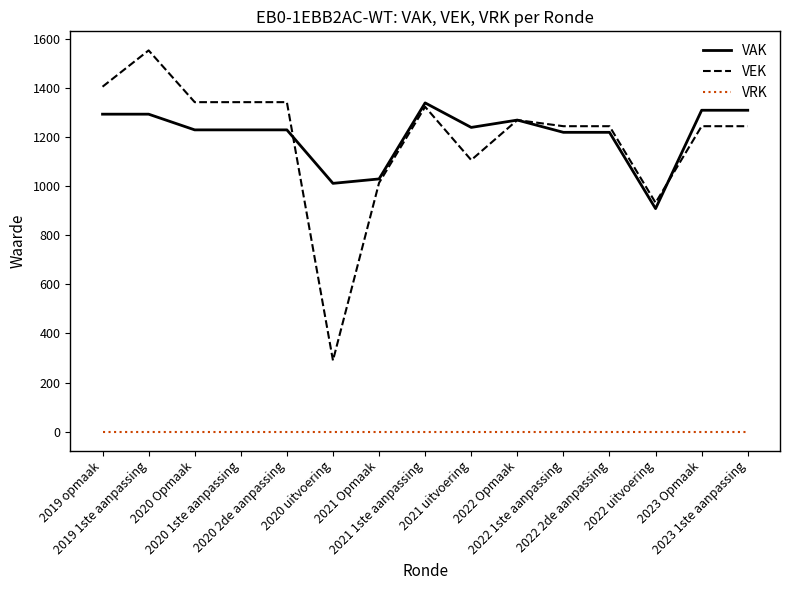

What is the minimum value for VAK?

909